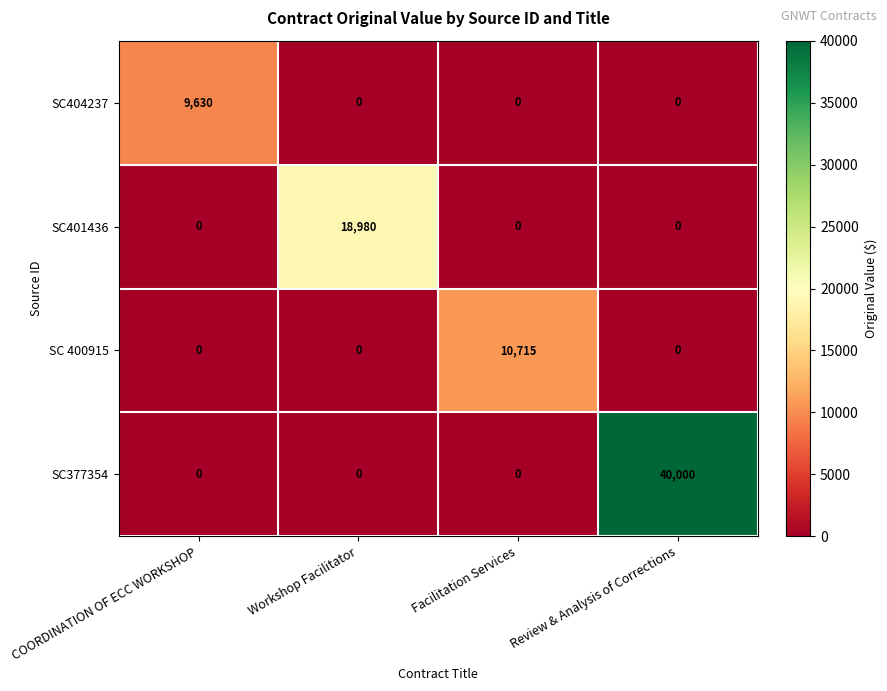

Which series changed the most between Workshop Facilitator and Review & Analysis of Corrections?

SC377354